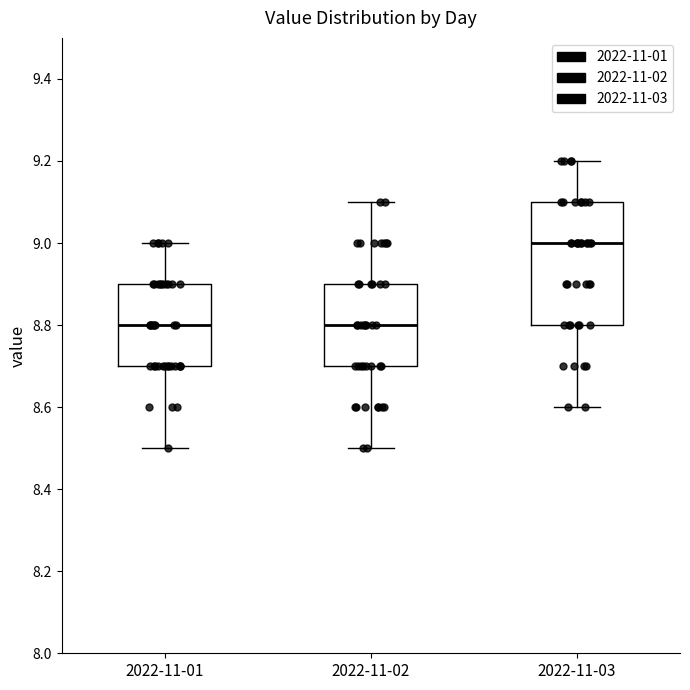

Where is the upper edge of the box for 2022-11-01 on the y-axis? The values are not printed on the chart, so give them approximately, as read against the axis.

8.9